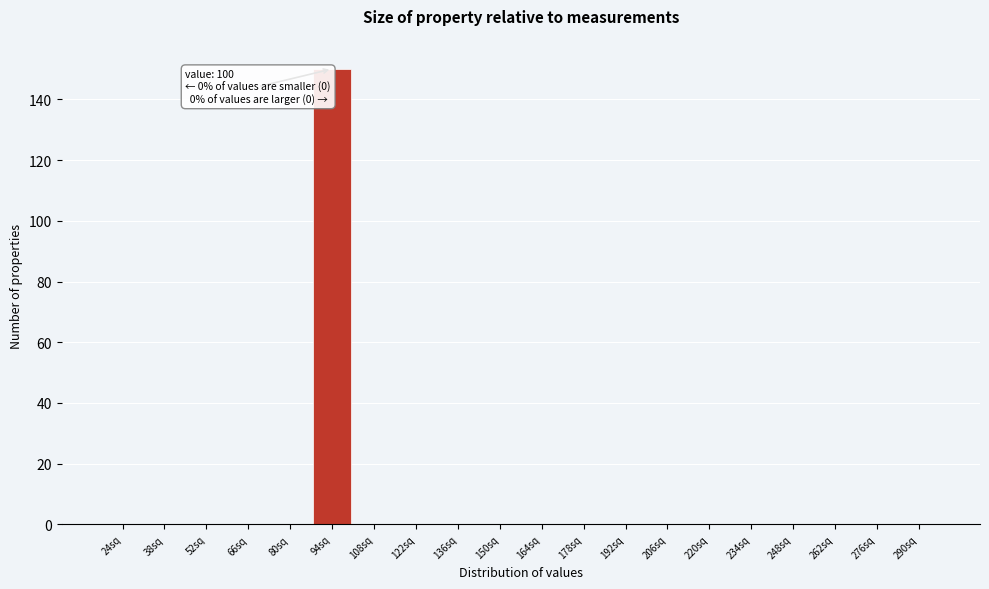

Reading right to left, transcribe all the data shown in this chart.

290sq=0	276sq=0	262sq=0	248sq=0	234sq=0	220sq=0	206sq=0	192sq=0	178sq=0	164sq=0	150sq=0	136sq=0	122sq=0	108sq=0	94sq=150	80sq=0	66sq=0	52sq=0	38sq=0	24sq=0